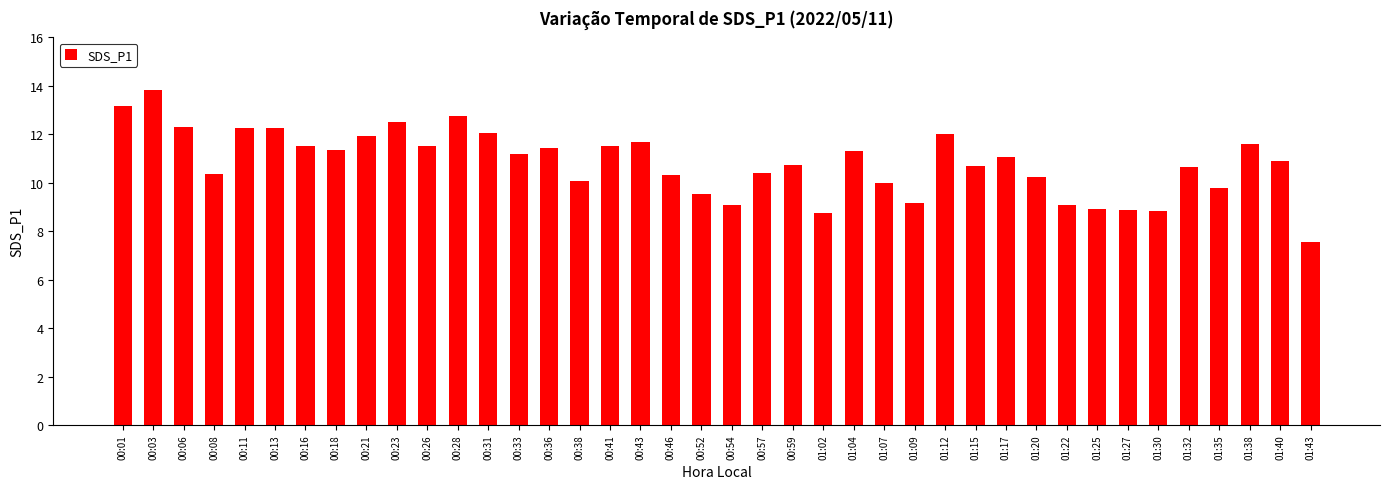

Count the number of categories in the chart.

40